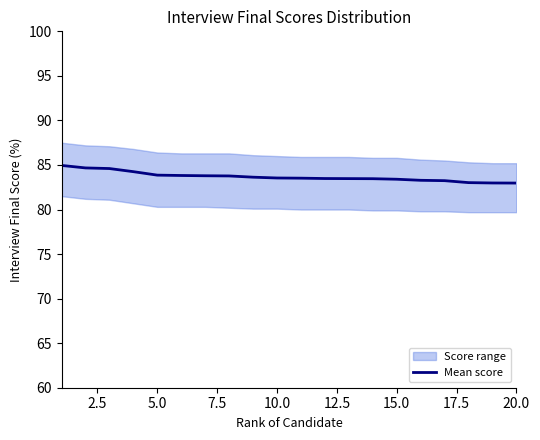

How many lines are shown in the chart?

1